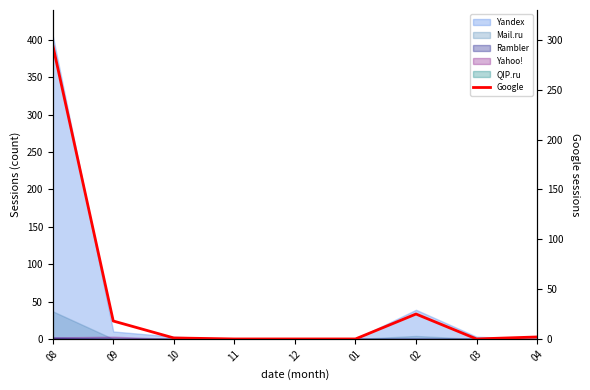

How many positive values are there?

5